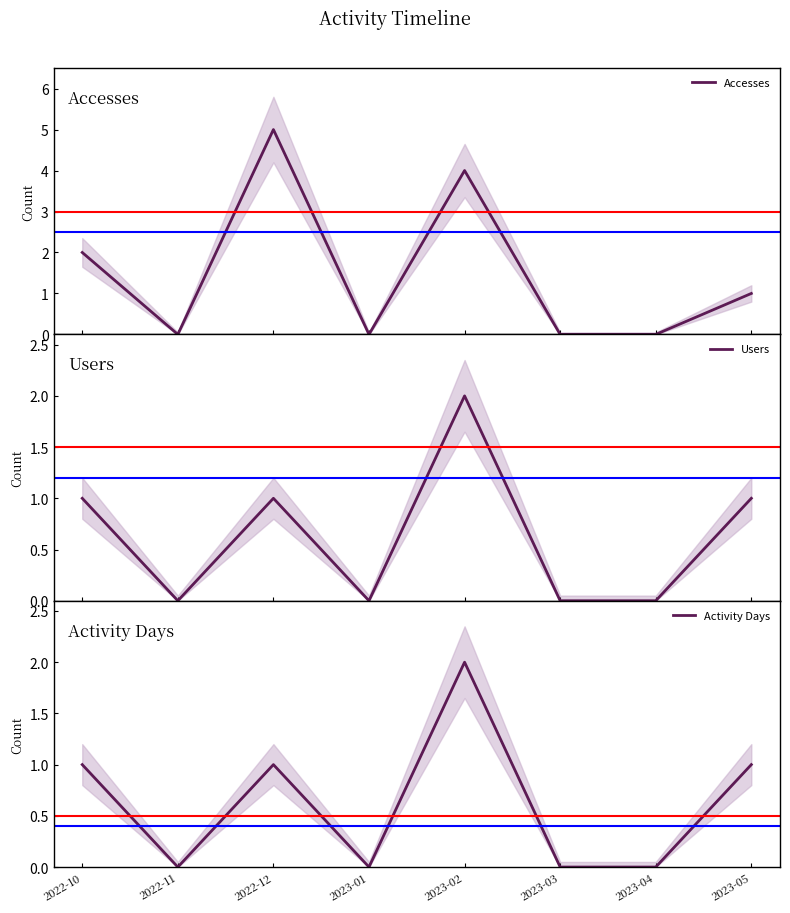

What is the value of the Accesses point at the 8th from the left?

1